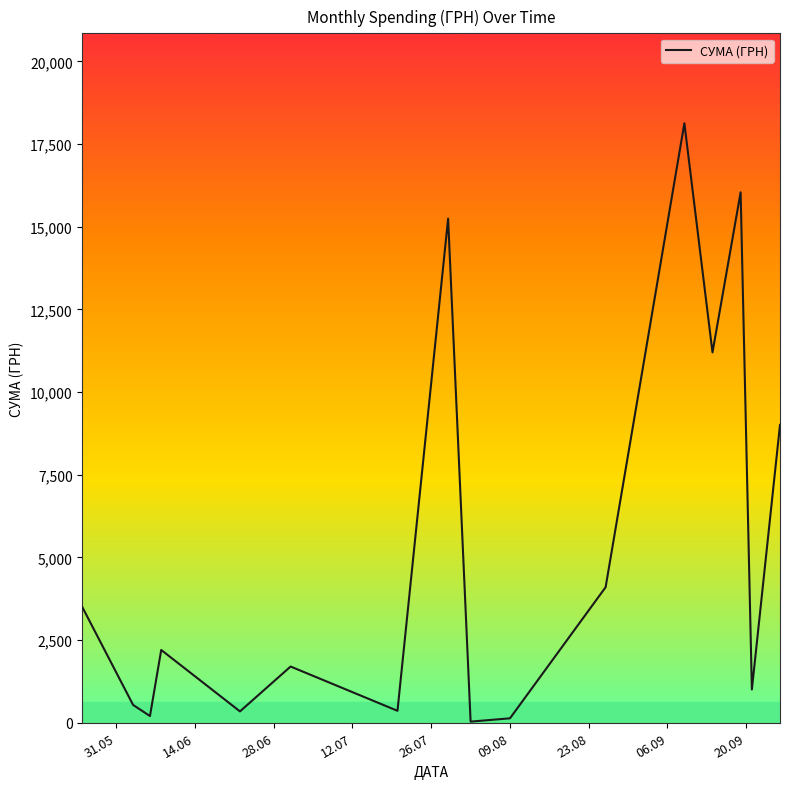

What is the difference between the maximum and minimum values?

18094.1